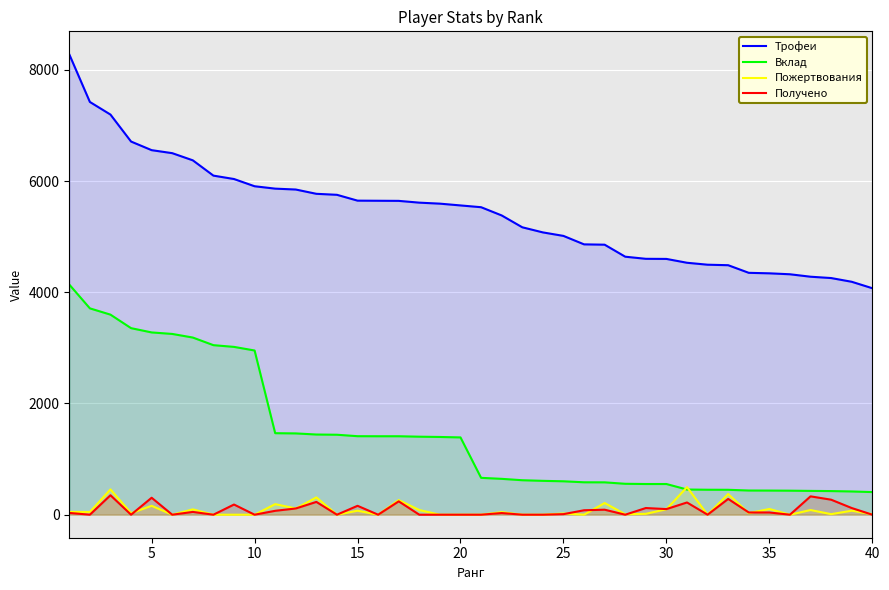

What is the greatest value displayed?

8279